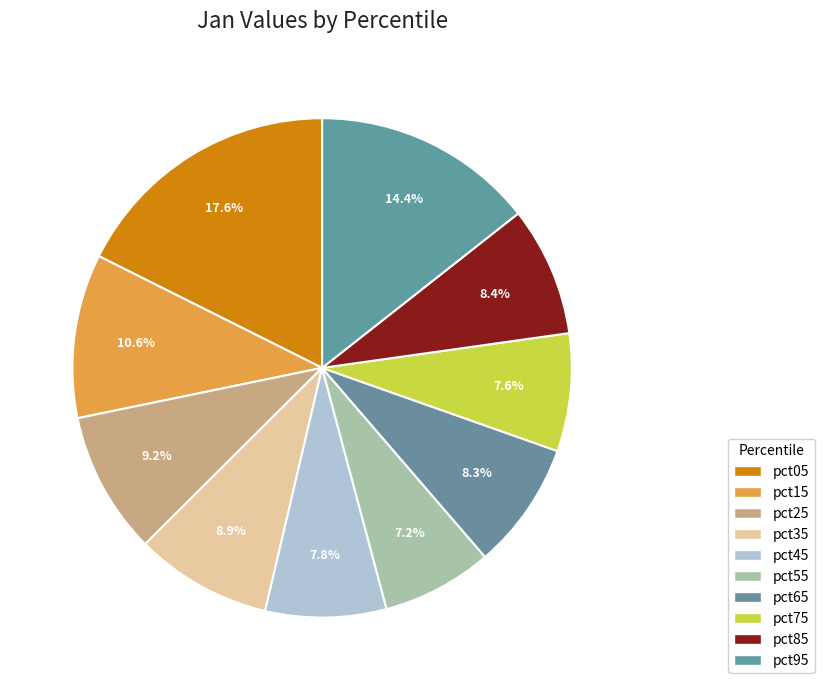

Is it true that pct35 is 9% of the pie?

True